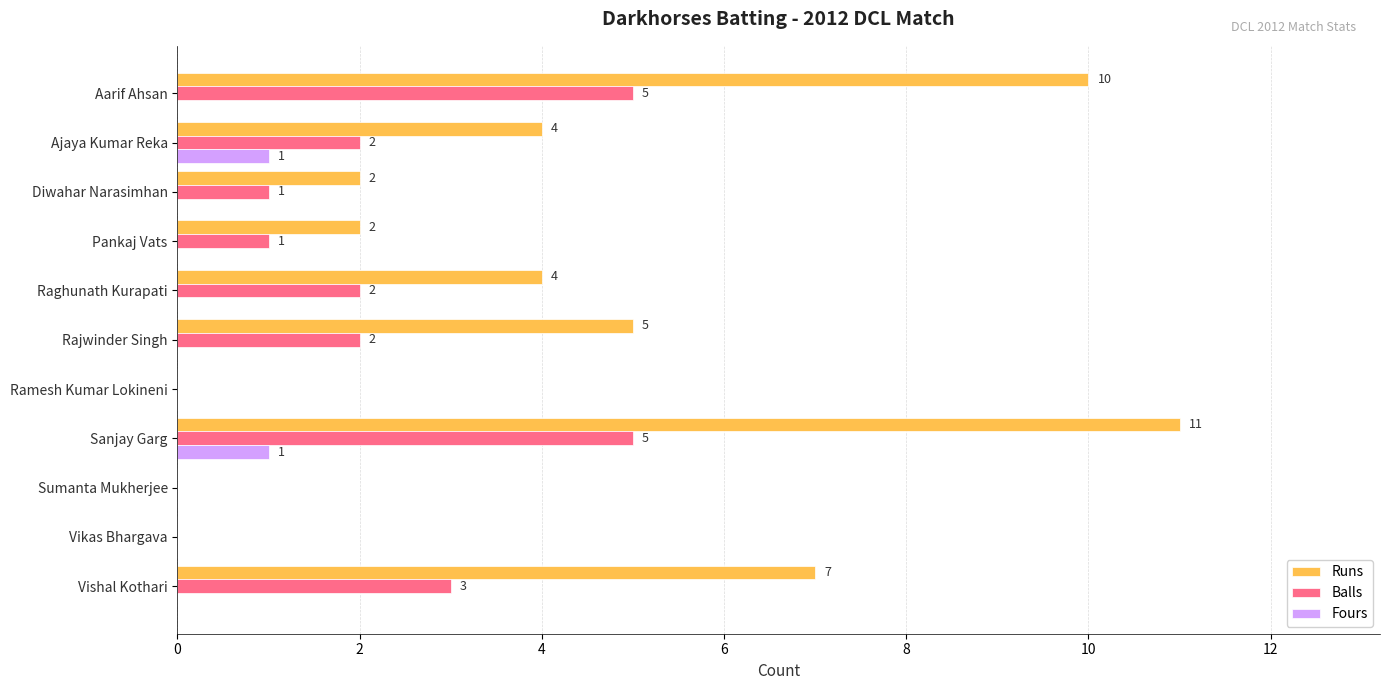

Is it true that Runs equals 10 at Aarif Ahsan?

True